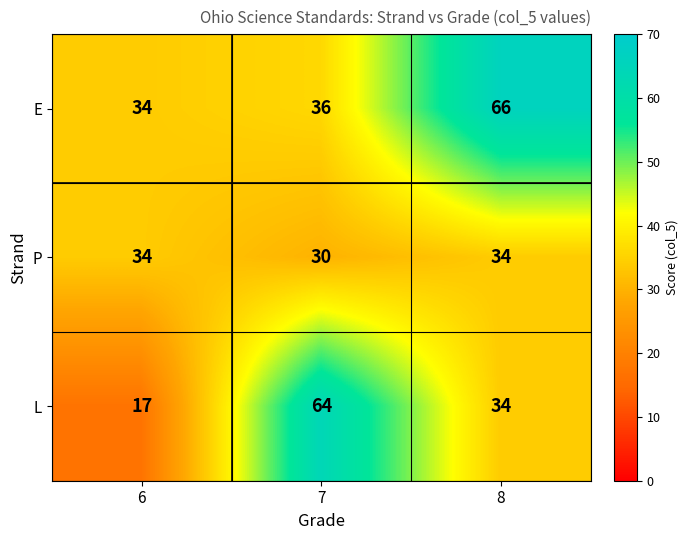

How many data points does each series have?

3